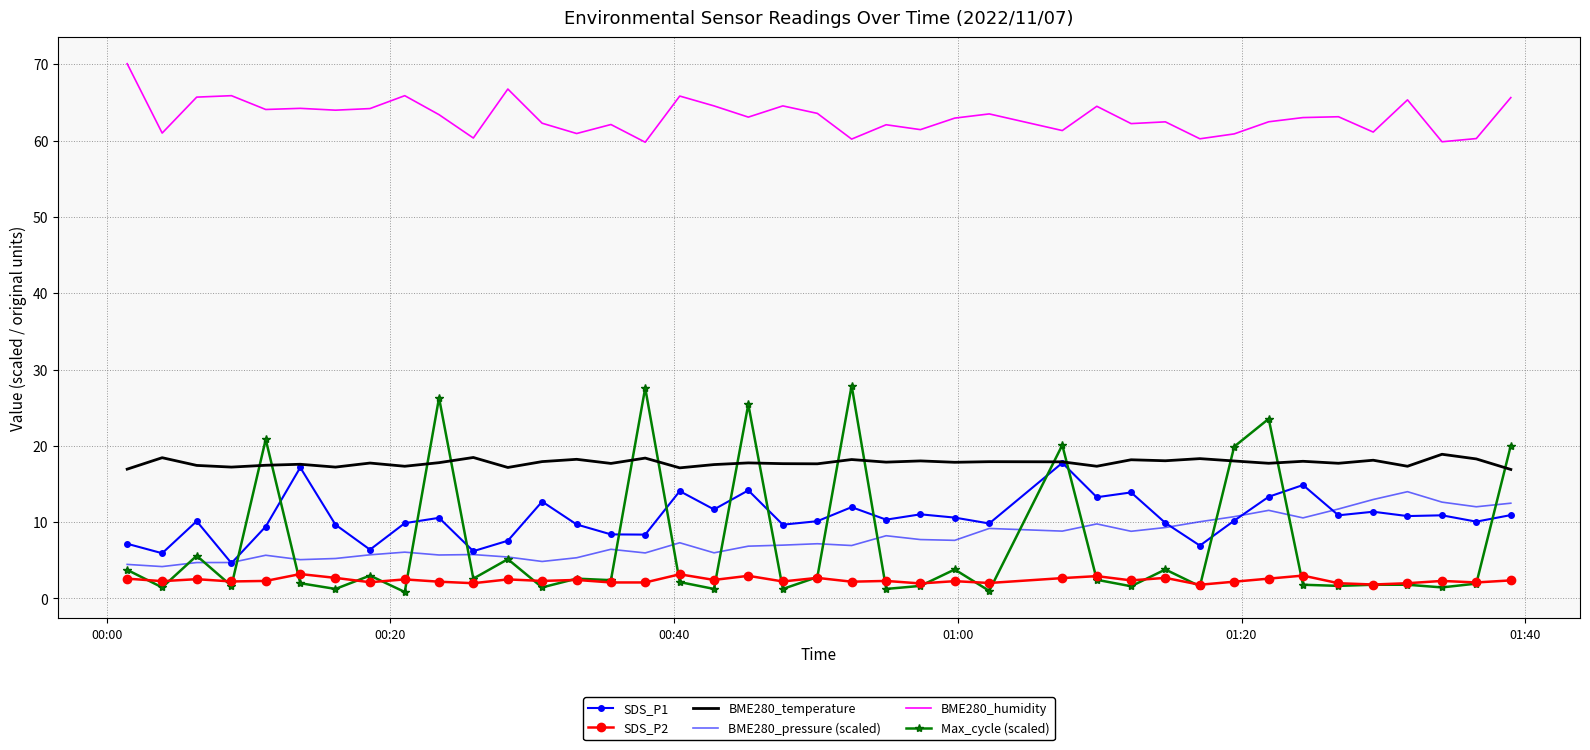

Which series has the largest range (max minus min)?

Max_cycle (scaled)